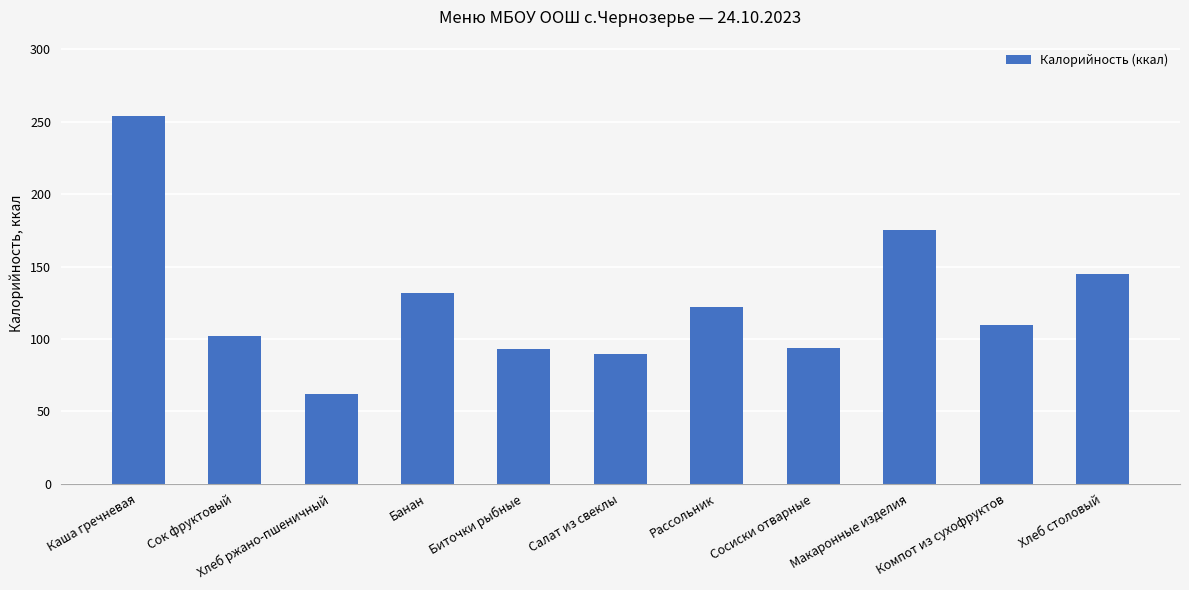

What is the value of the 10th bar from the left?

110